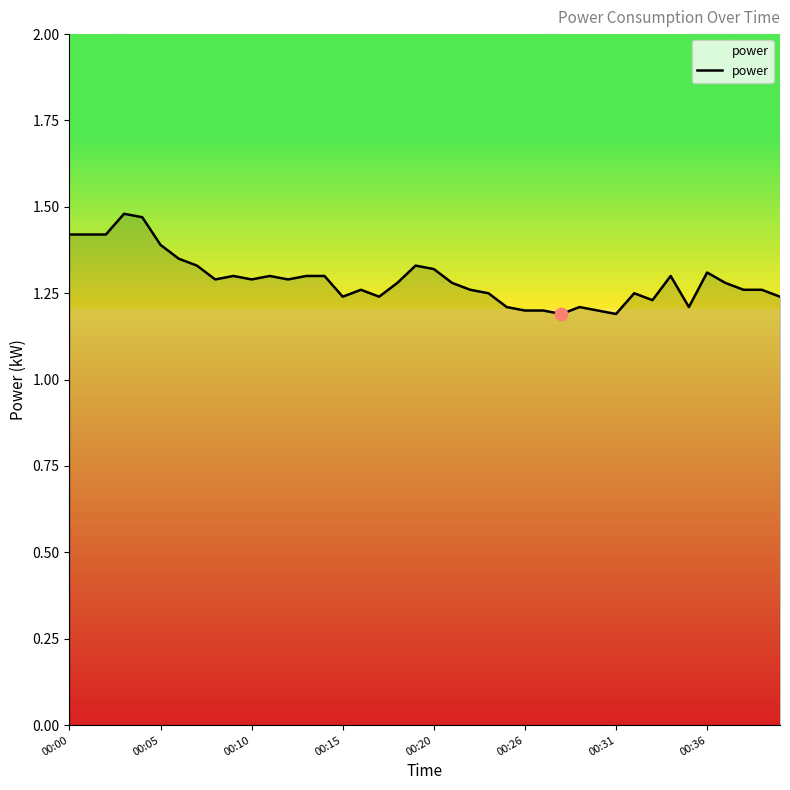

What is the difference between the maximum and minimum values?

0.3